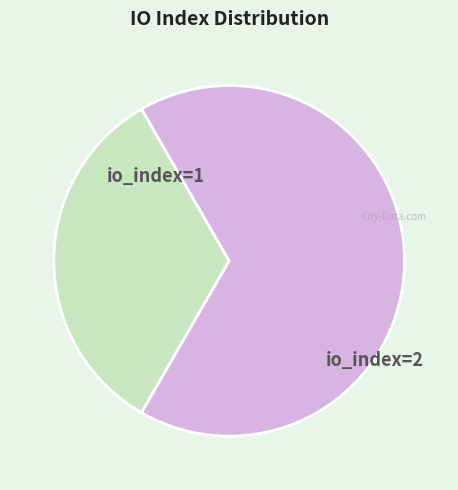

Is there a majority slice in this chart?

Yes